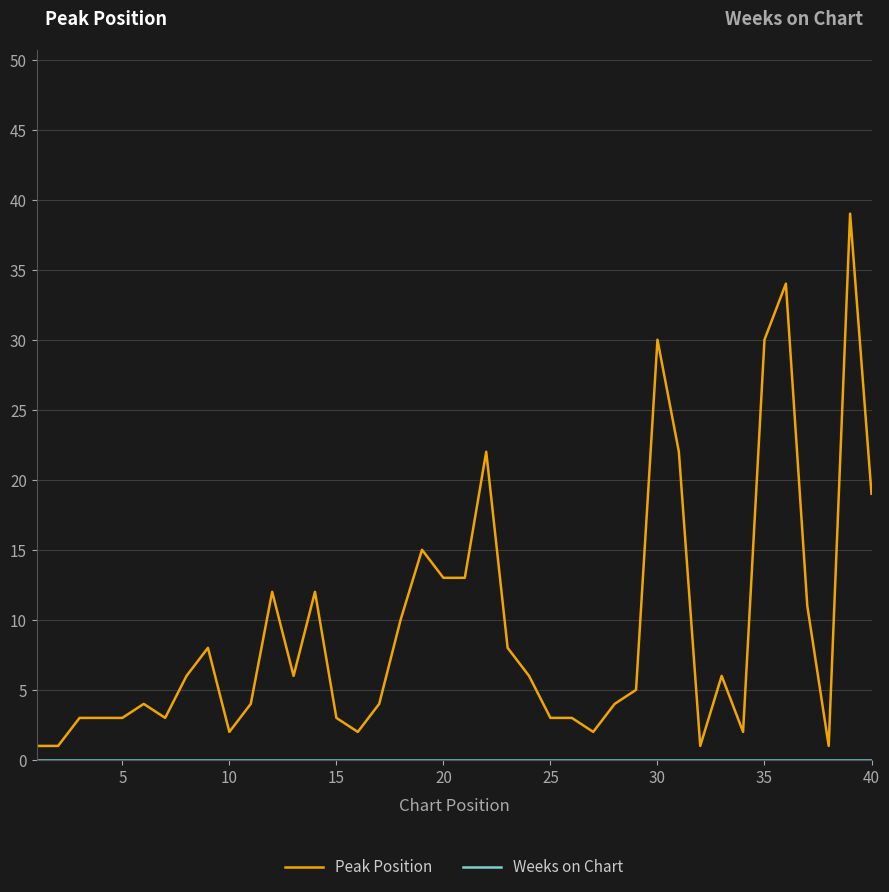

What is the difference between the maximum and minimum values in the Peak Position series?

38